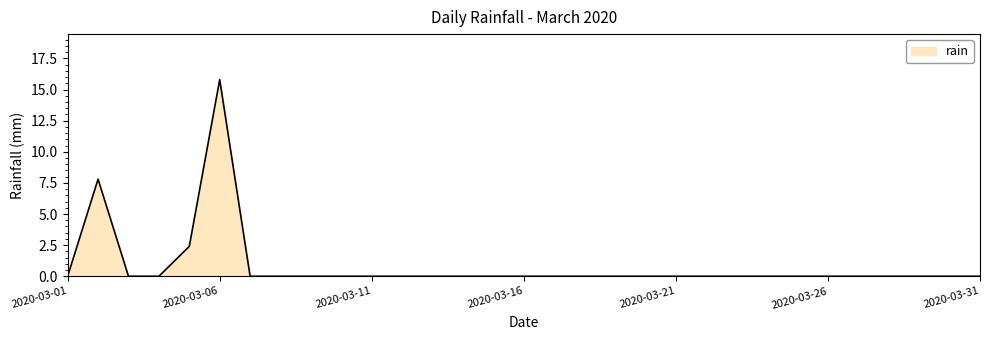

What is the sum of all values?

26.0